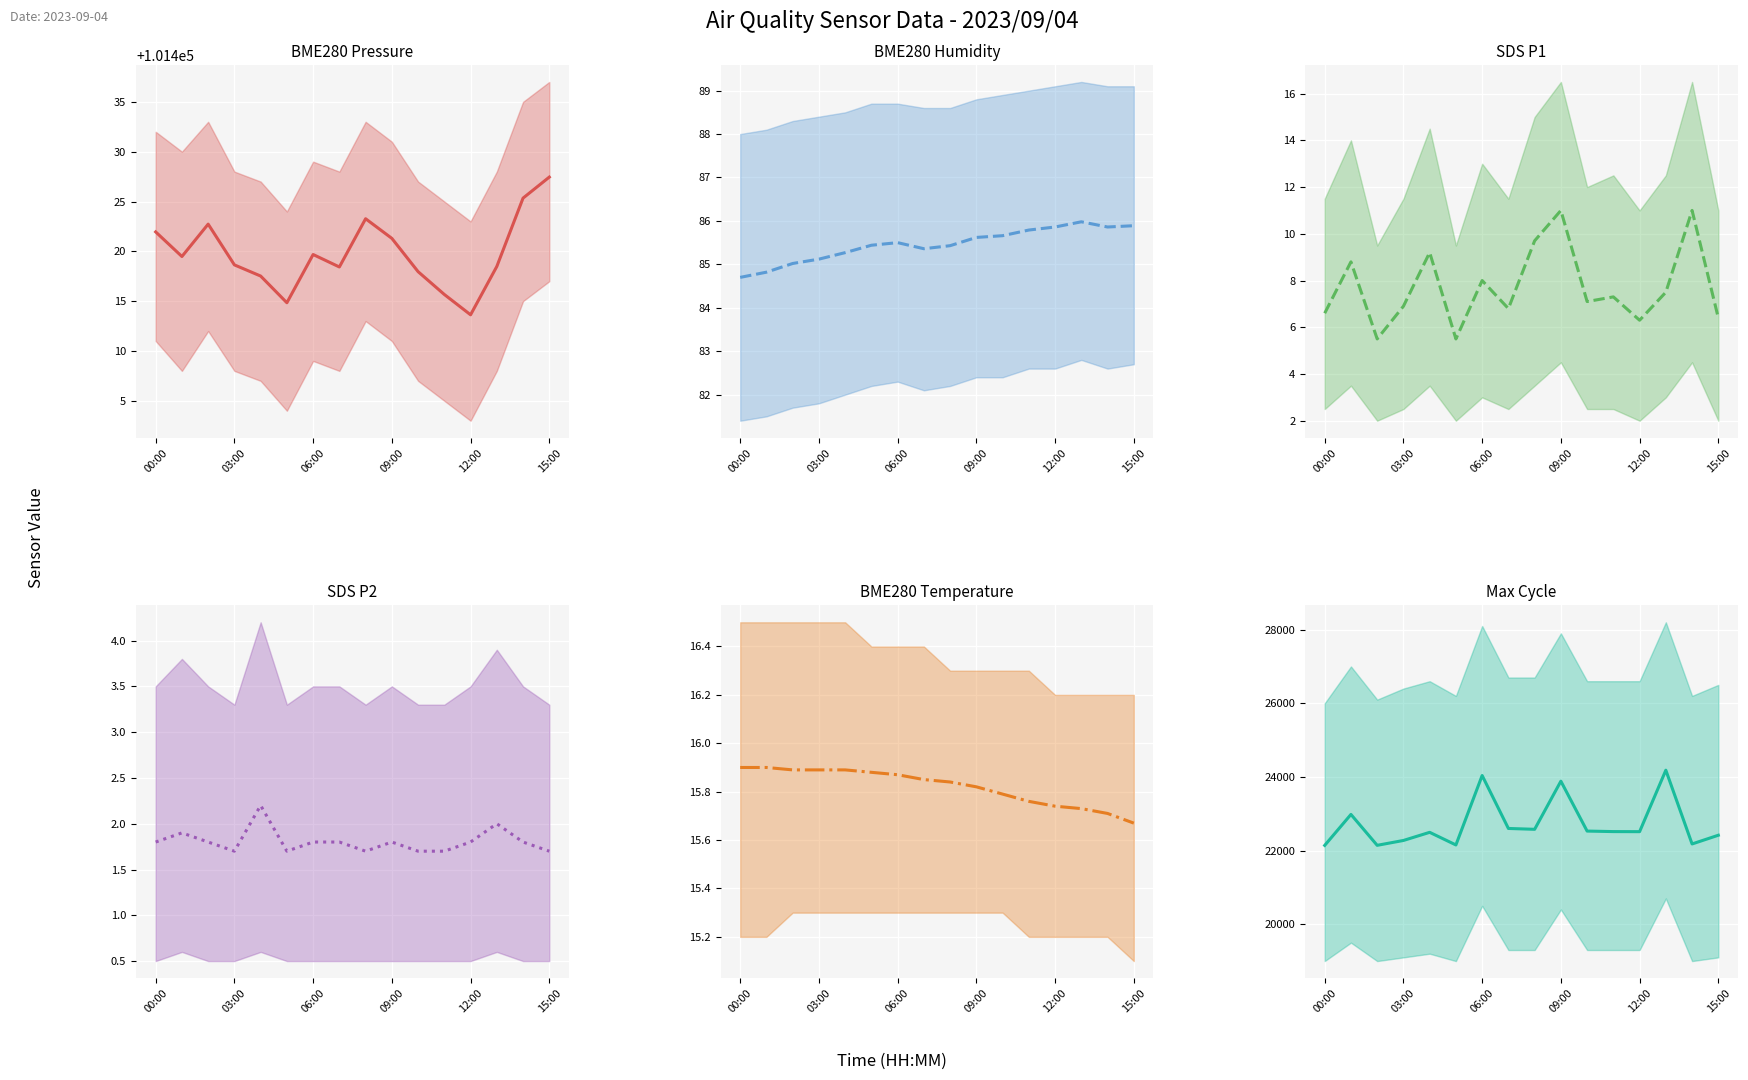

Rank the series at 06:00 from highest to lowest value.

BME280_pressure (mean), Max_cycle (mean), BME280_humidity (mean), BME280_temperature (mean), SDS_P1 (mean), SDS_P2 (mean)